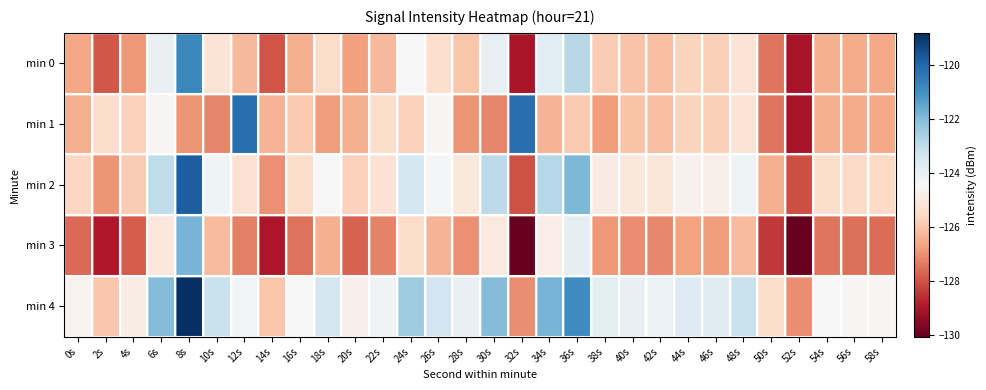

What is the sum of all min 1 values?

-3775.9